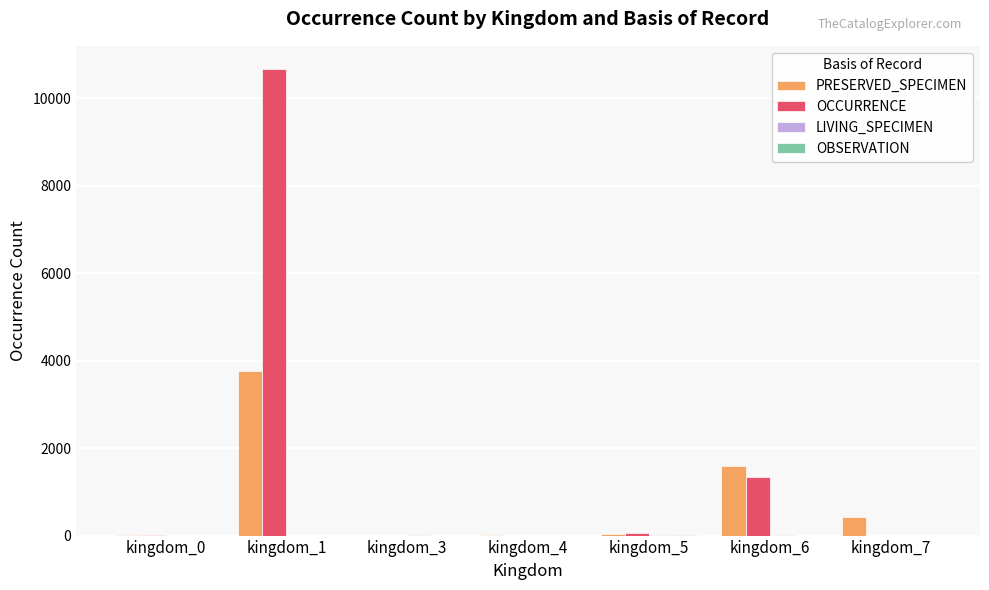

Which label corresponds to the largest value in the chart?

kingdom_1